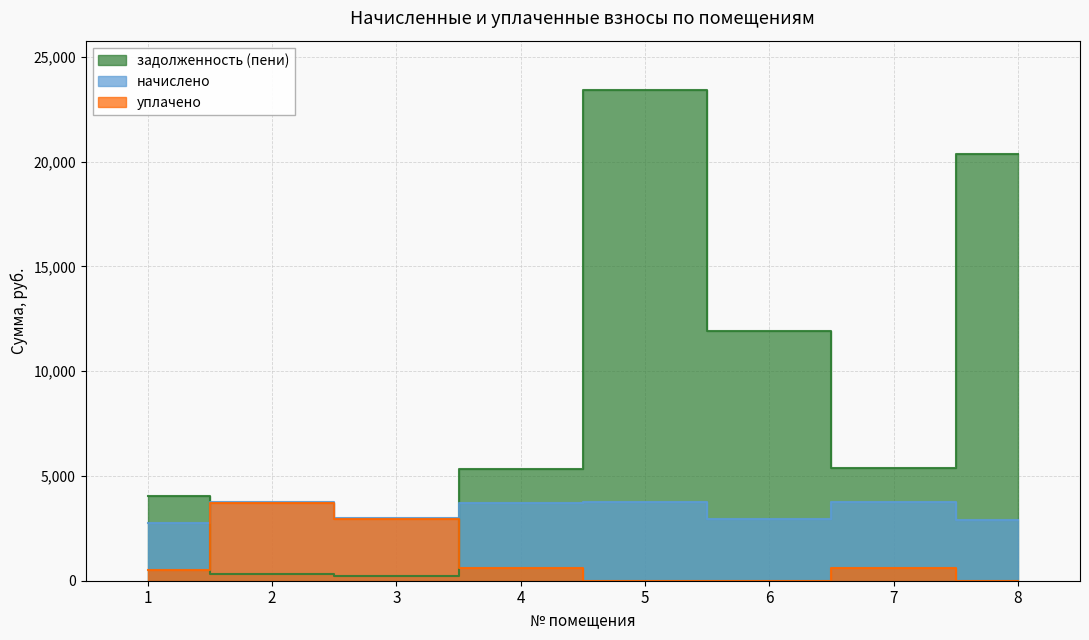

What is the difference between the highest and lowest values at 2?

3440.2